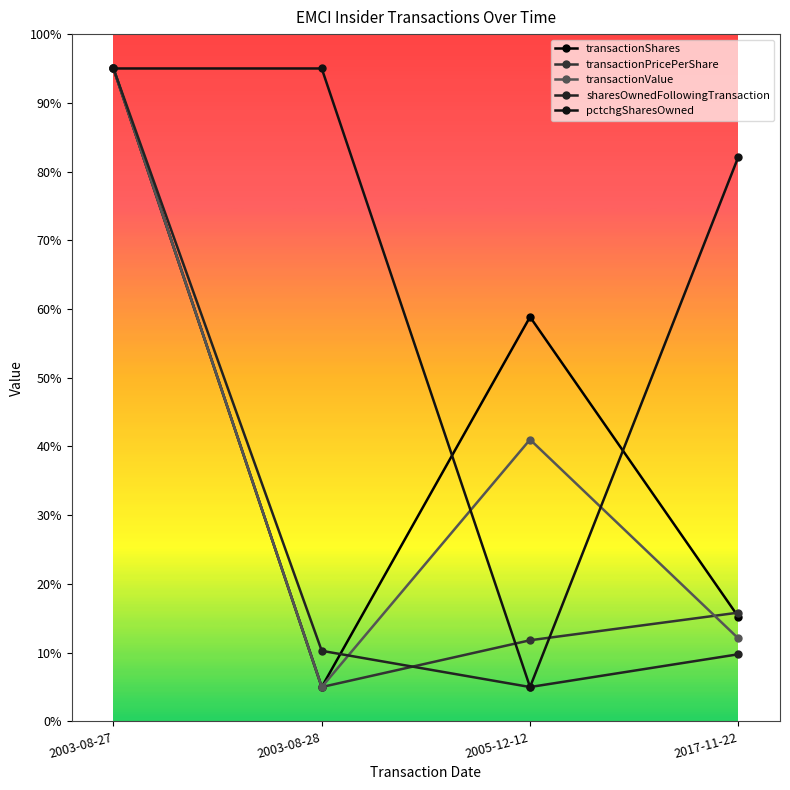

What position from the right is 2003-08-27?

4